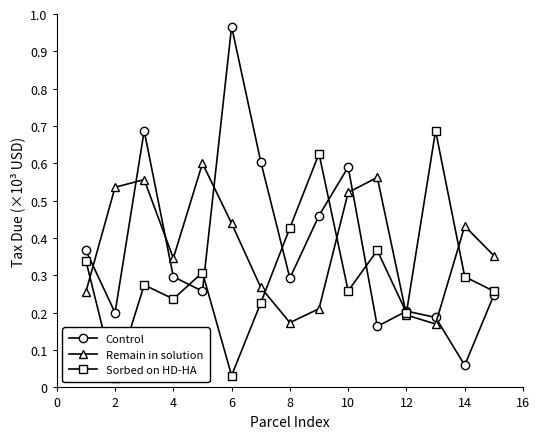

How many interior local peaks does the Control series have?

4